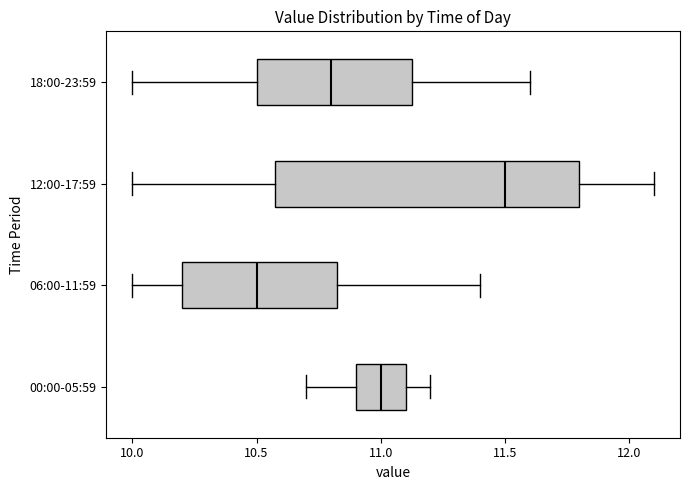

Reading bottom to top, transcribe this box plot: for each box, give where its median line is, the range the box spans, and where its two whiskers end, as read against the x-axis. The values are not printed on the chart, so give them approximately, as read against the axis.

00:00-05:59: median 11.00, box 10.90 to 11.10, whiskers 10.70 to 11.20
06:00-11:59: median 10.50, box 10.20 to 10.85, whiskers 10.00 to 11.40
12:00-17:59: median 11.50, box 10.60 to 11.80, whiskers 10.00 to 12.10
18:00-23:59: median 10.80, box 10.50 to 11.15, whiskers 10.00 to 11.60